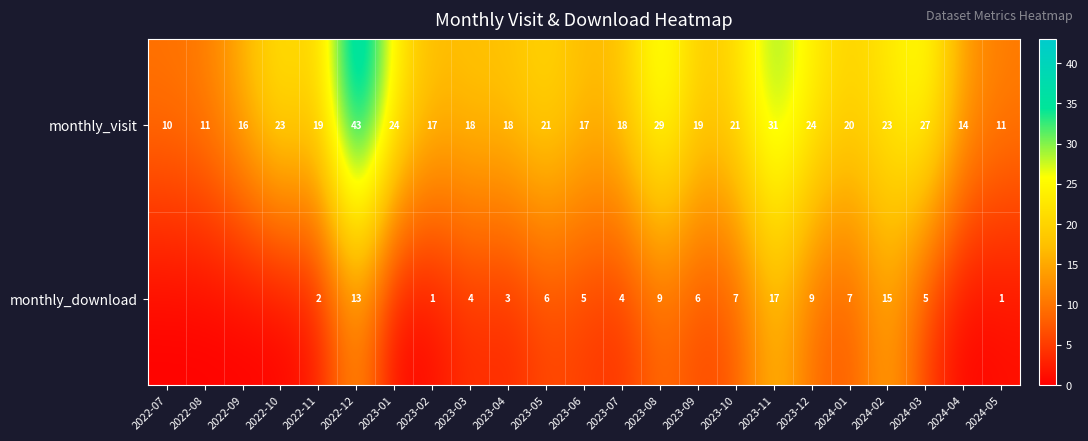

Rank the series at 2023-09 from lowest to highest value.

monthly_download, monthly_visit